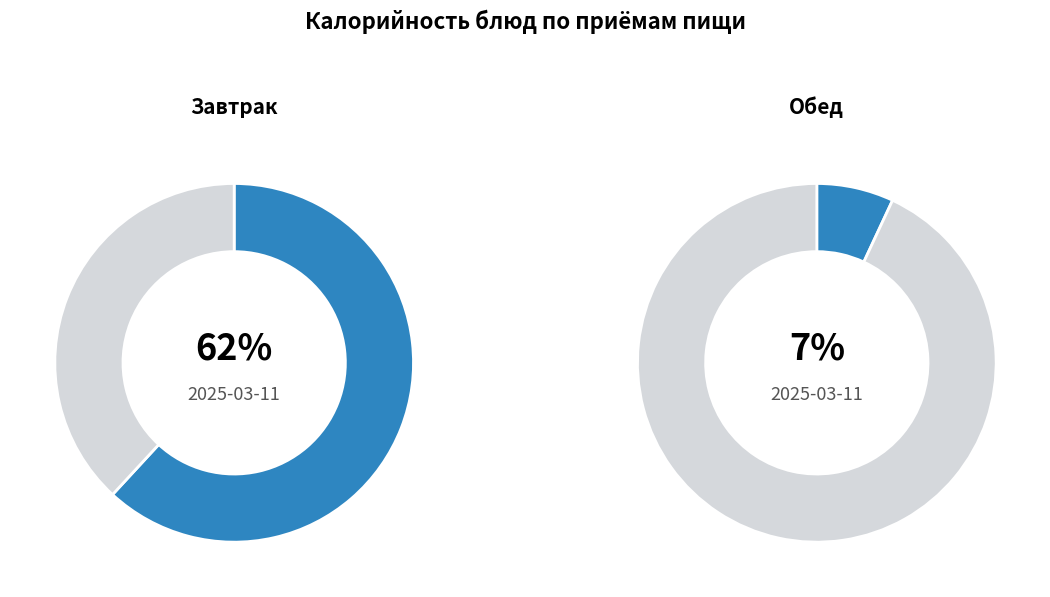

Is Хлеб ржаной (обед) the majority of the pie?

No